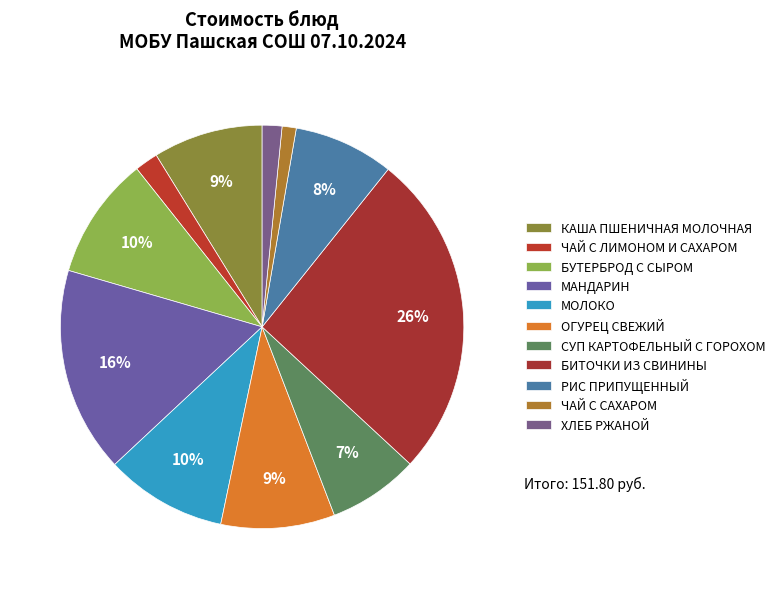

How many slices are in this pie chart?

11